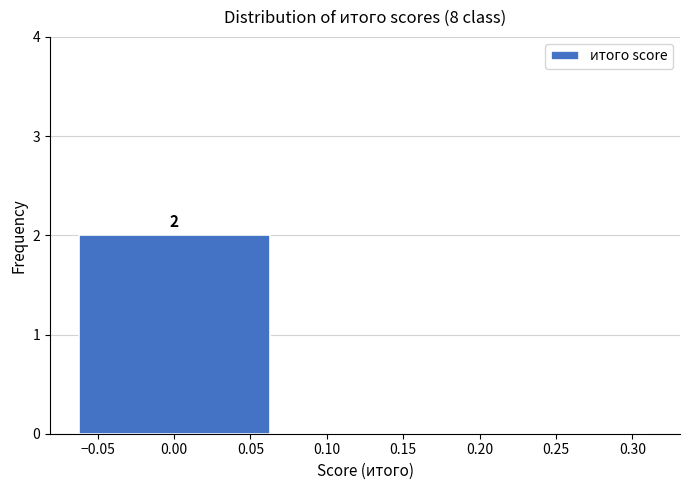

Over which range of the x-axis is the bar tallest?

-0.060 to 0.065